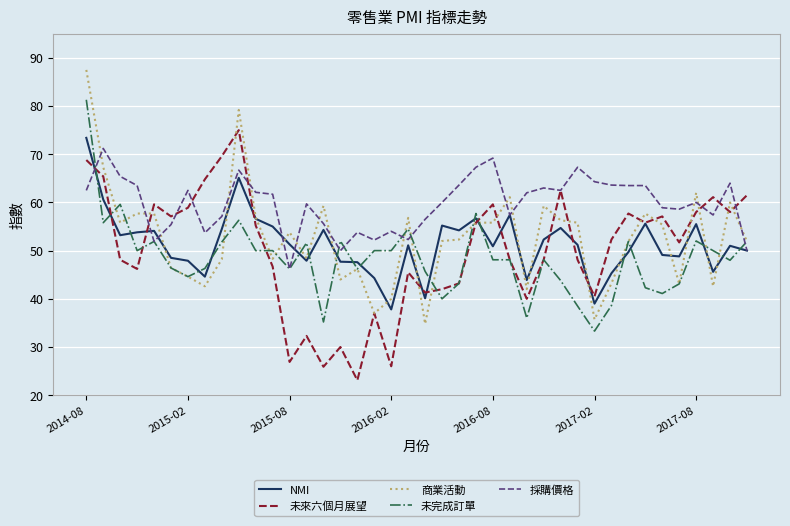

True or false: 採購價格 and 未來六個月展望 cross at least once.

True